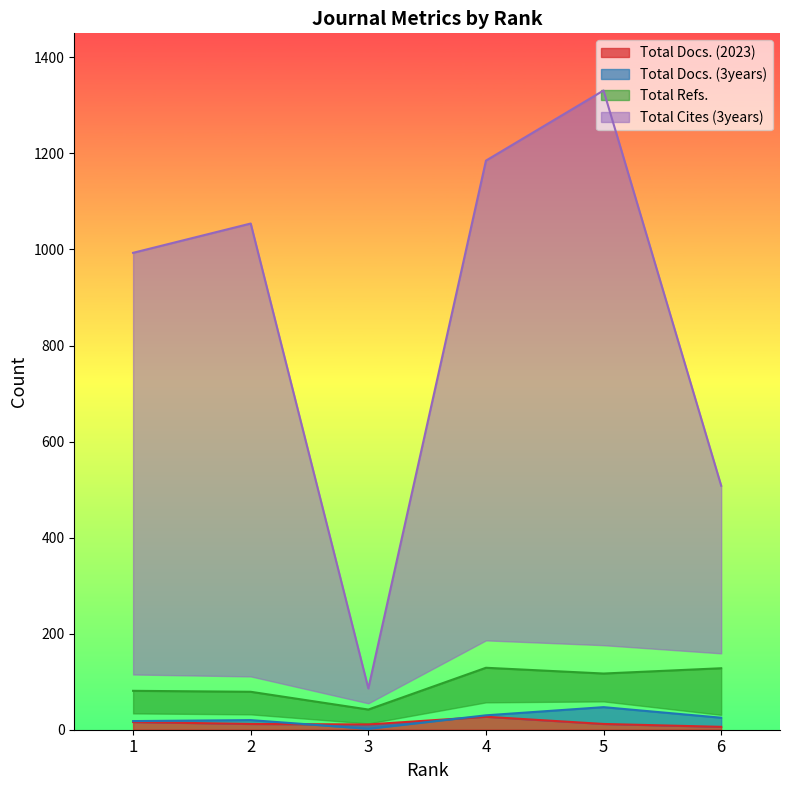

Where is the first local minimum for Total Docs. (3years)?

3